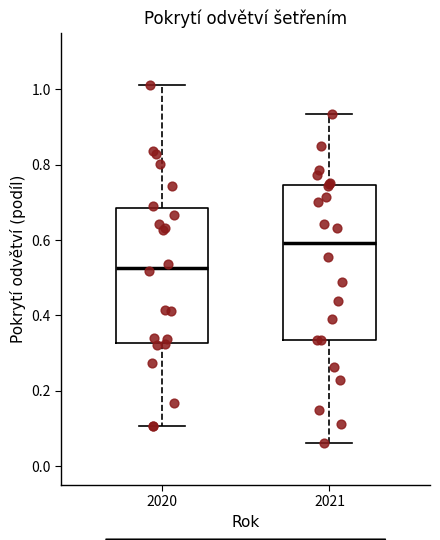

Where is the upper edge of the box at x = 2021 on the y-axis? The values are not printed on the chart, so give them approximately, as read against the axis.

0.74